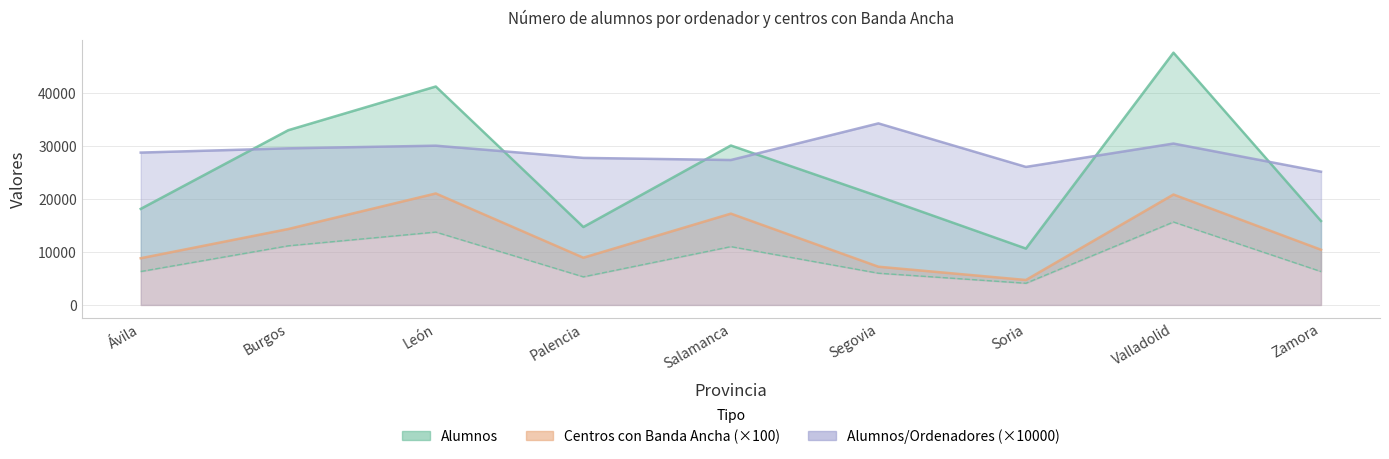

What is the difference between the maximum and minimum values in the Alumnos series?

36894.0